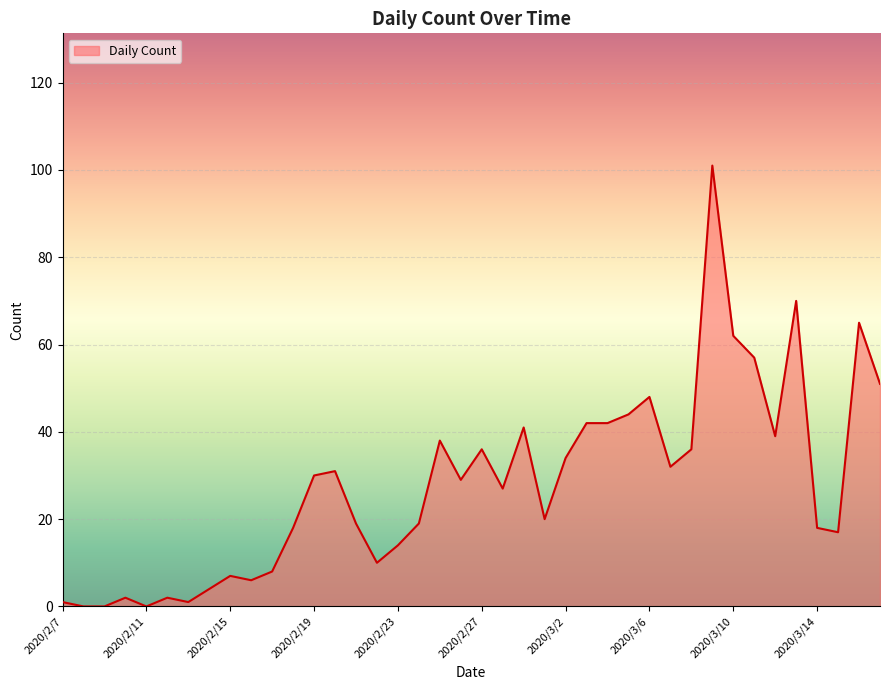

What is the maximum value shown in the chart?

101